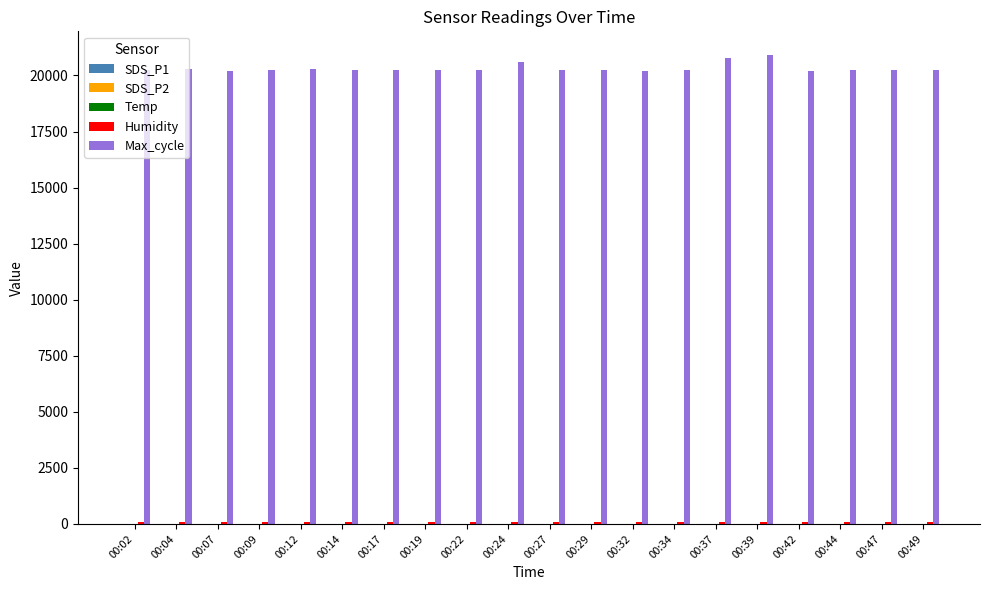

What is the maximum value shown in the chart?

20922.0